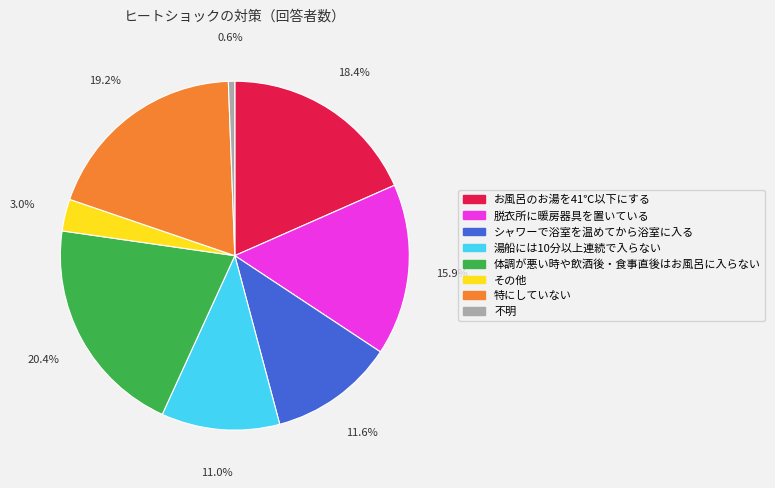

To the nearest percent, what is the average slice percentage?

12%